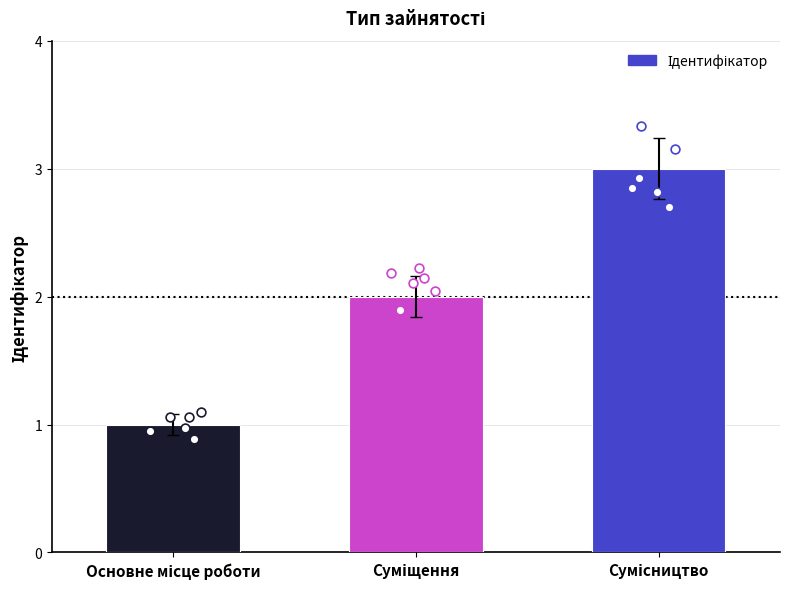

What is the change in value from Основне місце роботи to Сумісництво?

+2